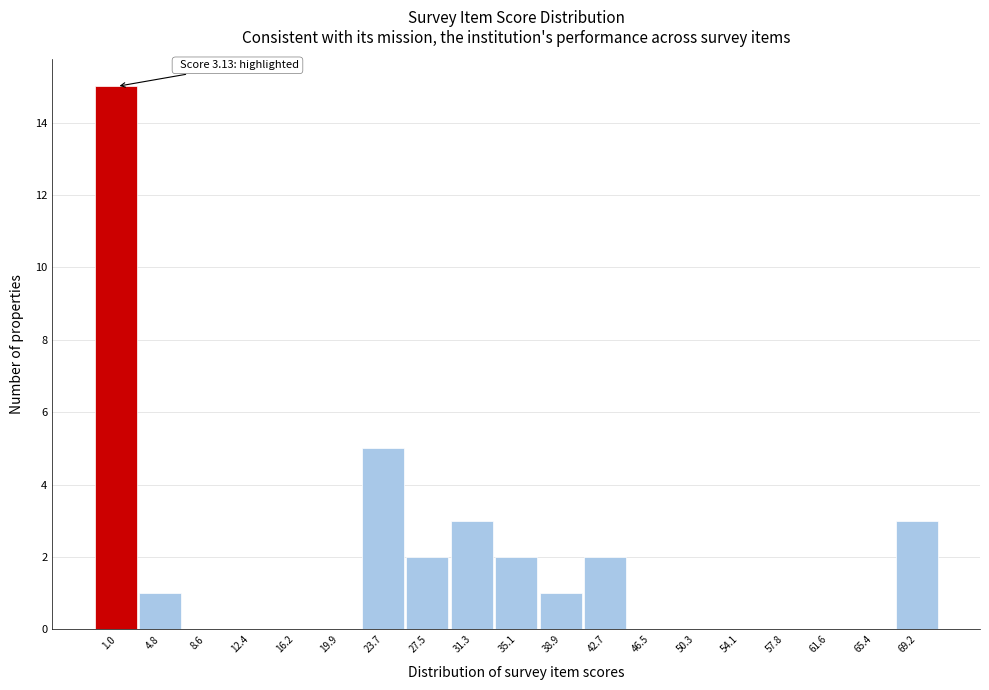

Reading left to right, transcribe all the data shown in this chart.

1.0=15	4.8=1	8.6=0	12.4=0	16.2=0	19.9=0	23.7=5	27.5=2	31.3=3	35.1=2	38.9=1	42.7=2	46.5=0	50.3=0	54.1=0	57.8=0	61.6=0	65.4=0	69.2=3